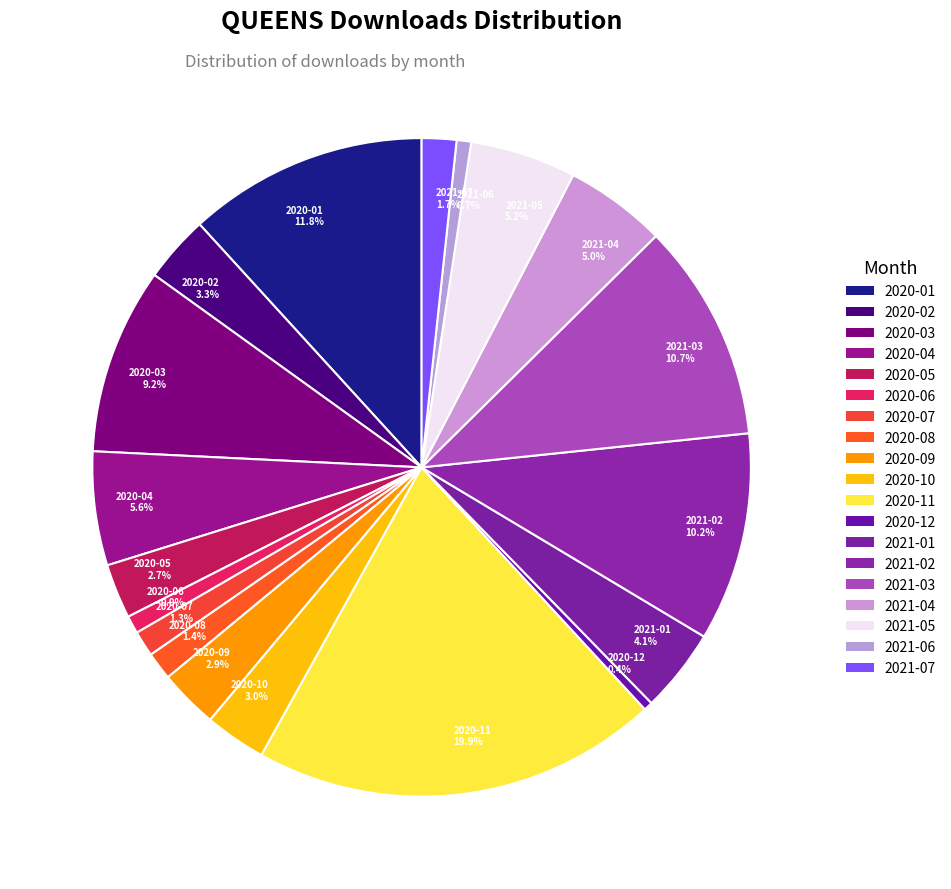

Combined, what portion of the pie is 2020-09 2.9% and 2020-10 3.0%?

5.9%